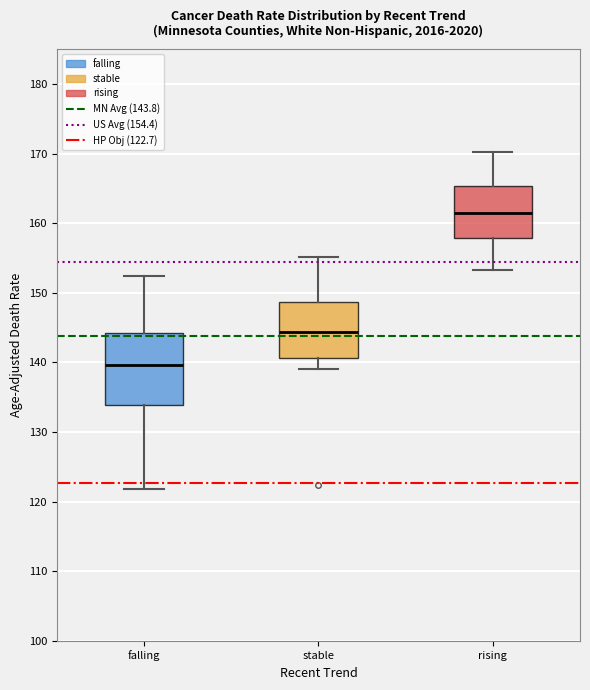

Which box's median line is the lowest?

falling